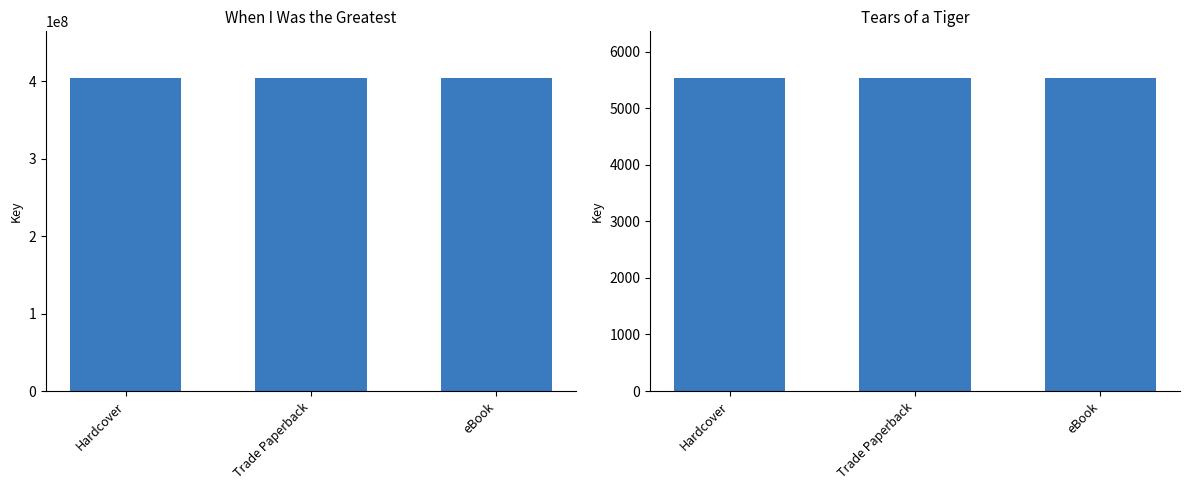

Which has a higher value, Tears of a Tiger or When I Was the Greatest?

When I Was the Greatest